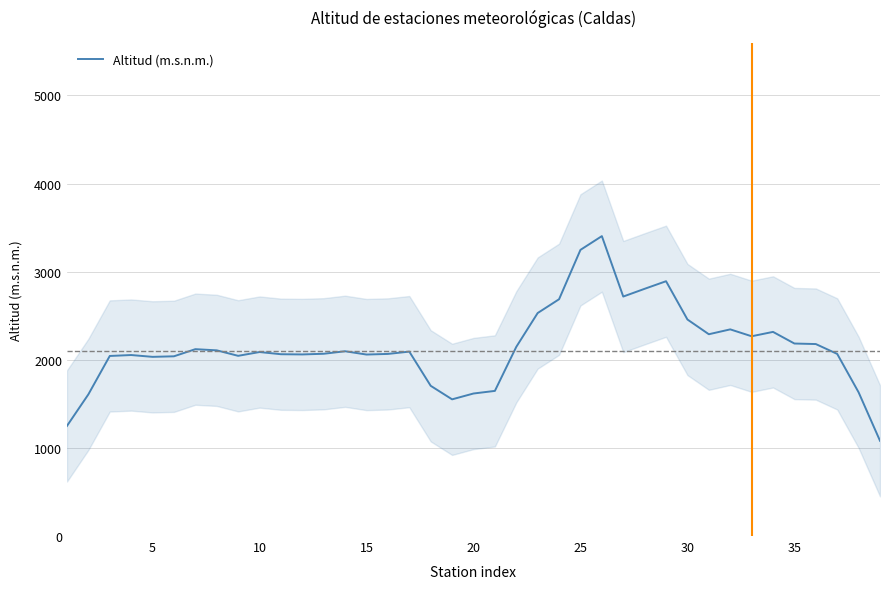

What is the highest value of the Altitud (m.s.n.m.) series?

3403.2